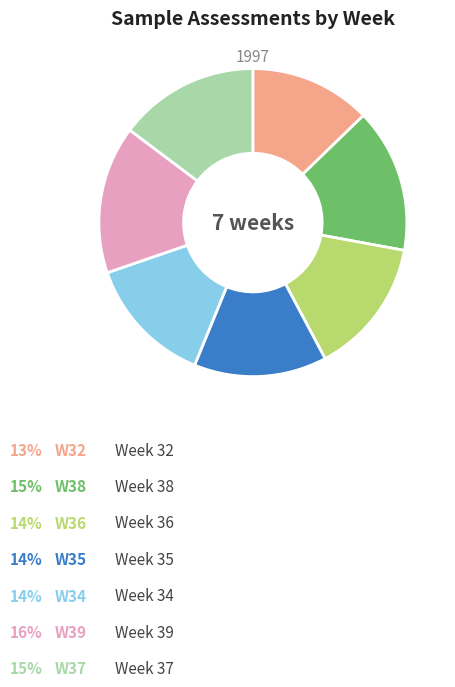

Is there a majority slice in this chart?

No